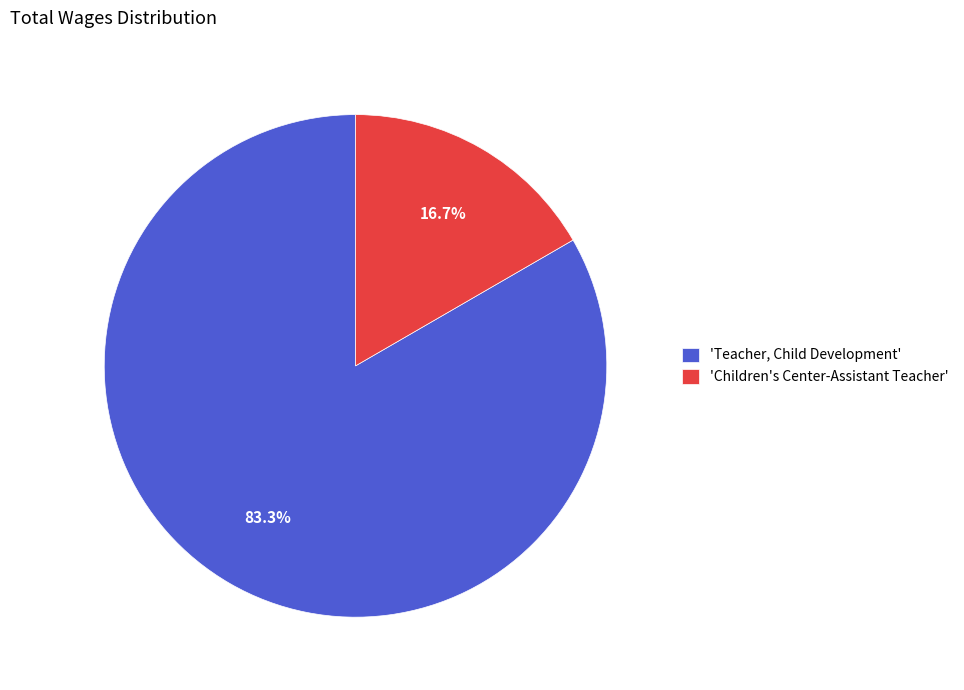

Which slice is the largest?

'Teacher, Child Development'